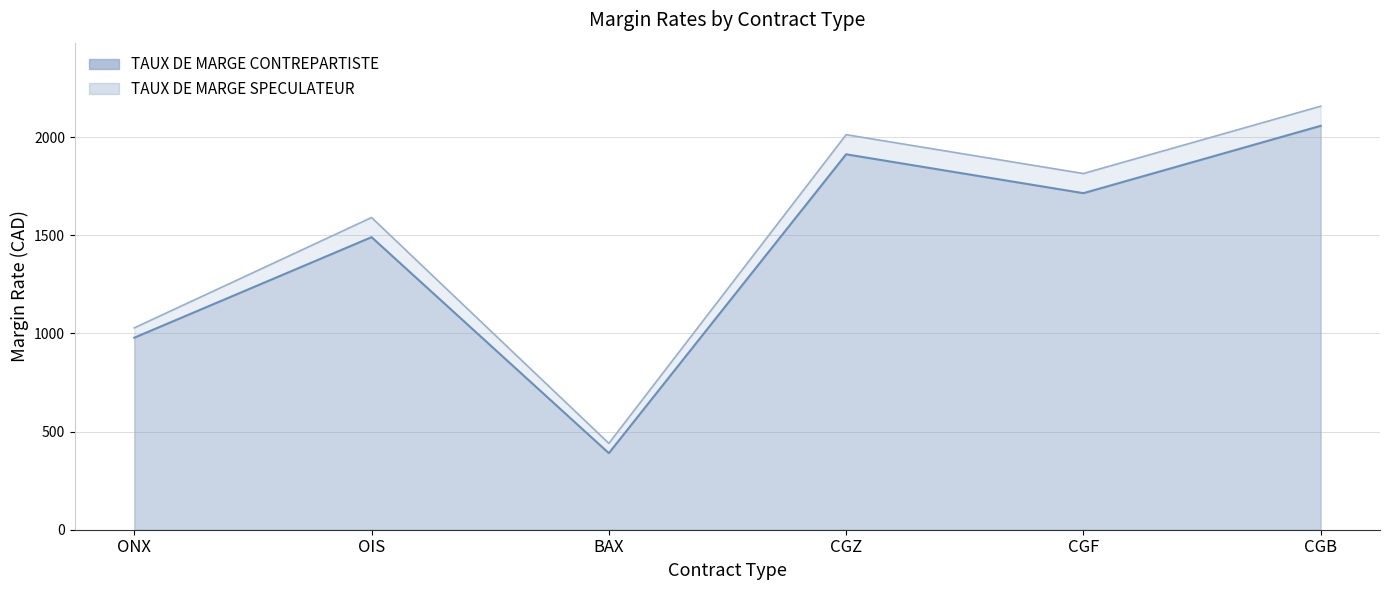

True or false: TAUX DE MARGE CONTREPARTISTE and TAUX DE MARGE SPECULATEUR cross at least once.

False